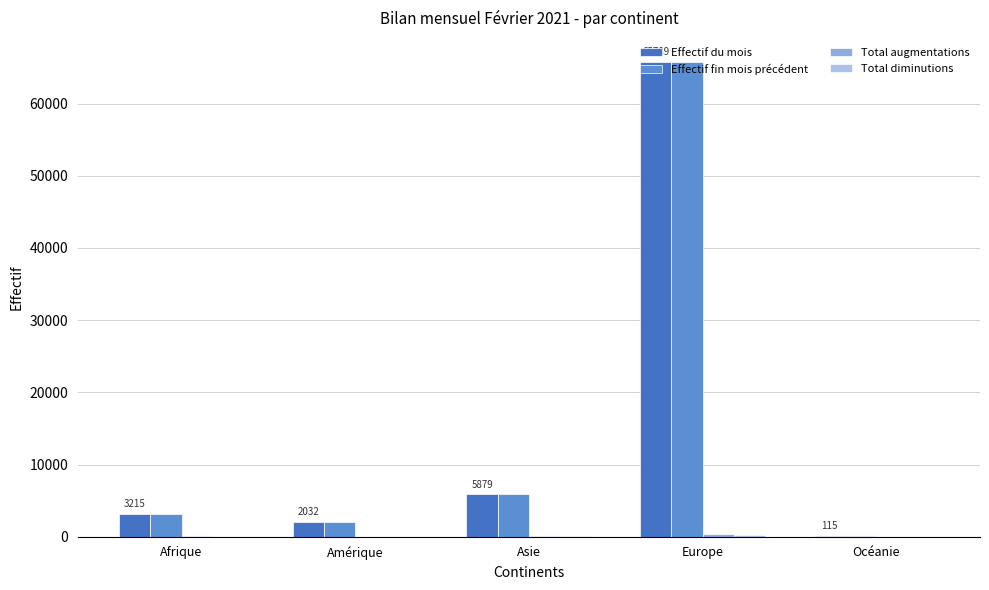

Count the number of data series in this chart.

4